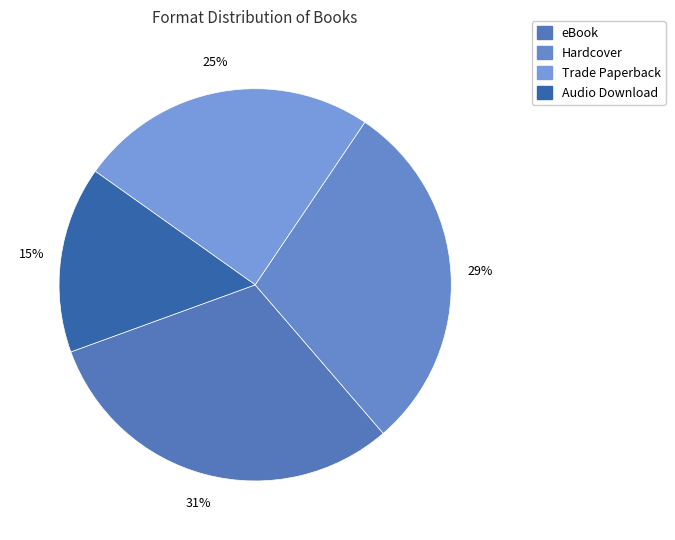

What percentage is the Hardcover slice, to the nearest percent?

29%